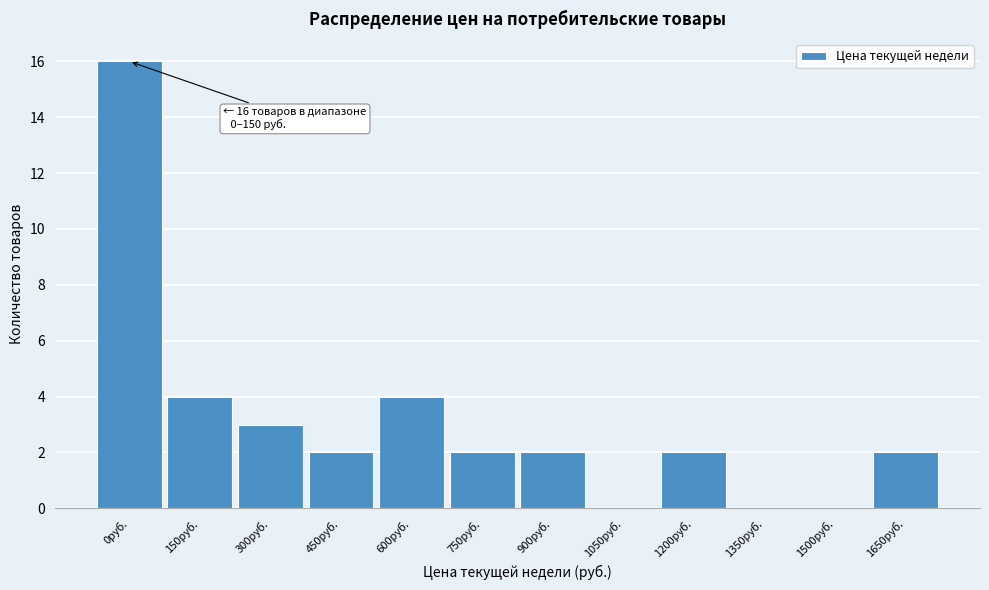

Reading right to left, what are all the values shown in this chart?

1650руб.=2	1500руб.=0	1350руб.=0	1200руб.=2	1050руб.=0	900руб.=2	750руб.=2	600руб.=4	450руб.=2	300руб.=3	150руб.=4	0руб.=16